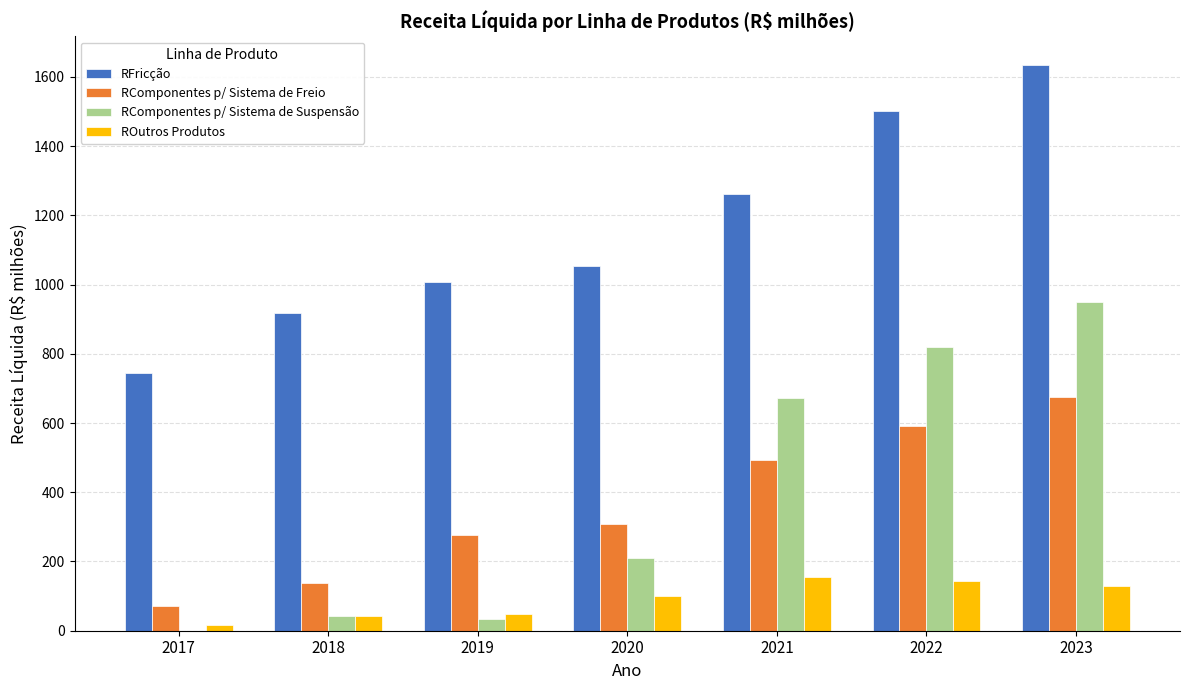

Which series changed the most between 2018 and 2019?

RComponentes p/ Sistema de Freio